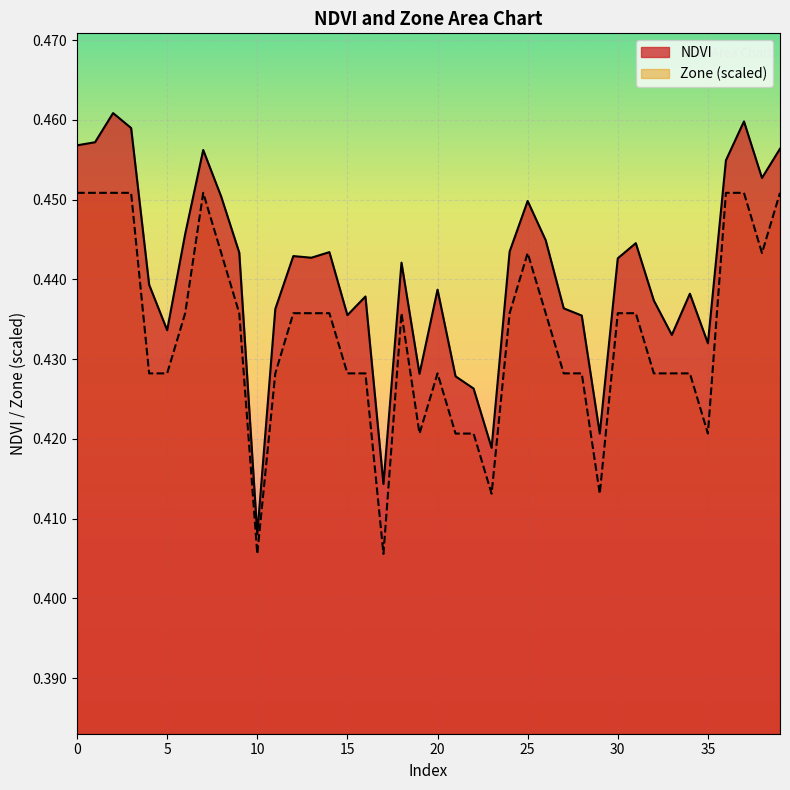

What is the smallest value displayed?

0.4